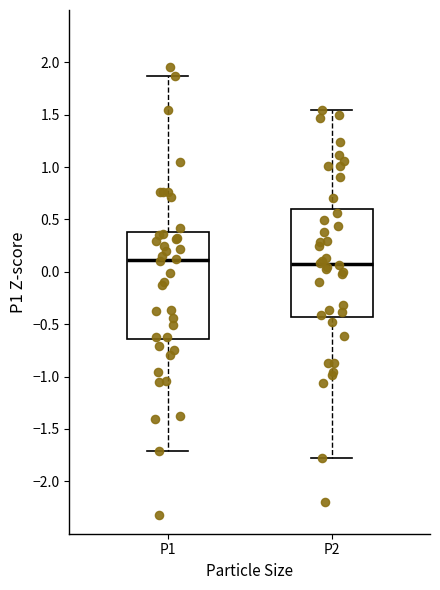

Reading left to right, transcribe this box plot: for each box, give where its median line is, the range the box spans, and where its two whiskers end, as read against the y-axis. The values are not printed on the chart, so give them approximately, as read against the axis.

P1: median 0.10, box -0.65 to 0.40, whiskers -1.70 to 1.85
P2: median 0.10, box -0.45 to 0.60, whiskers -1.75 to 1.55